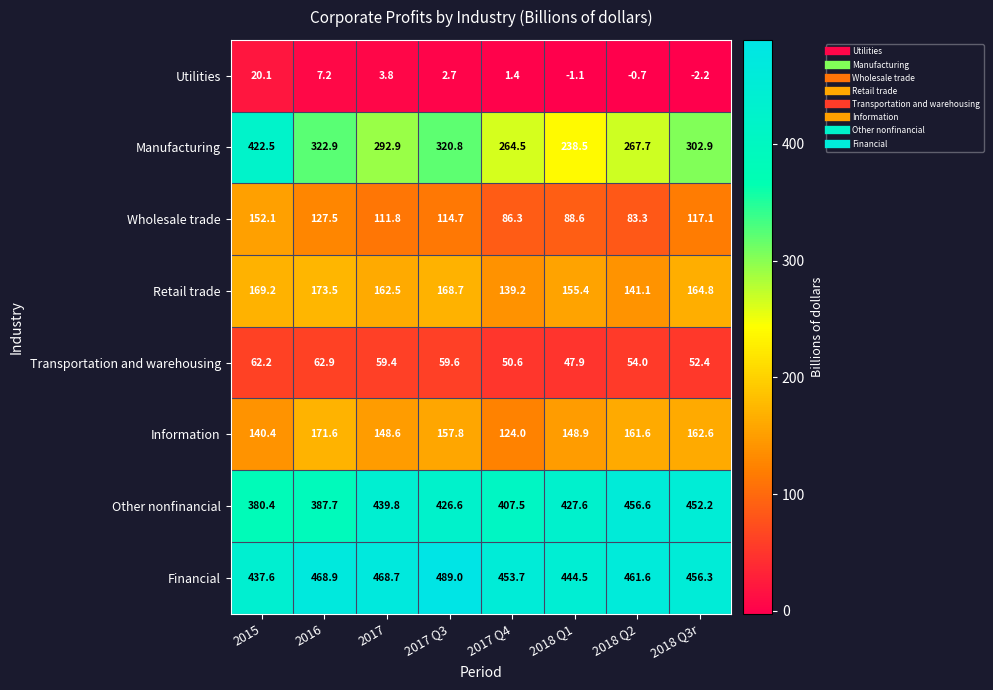

The Information series shows 161.6 at 2018 Q2. True or false?

True